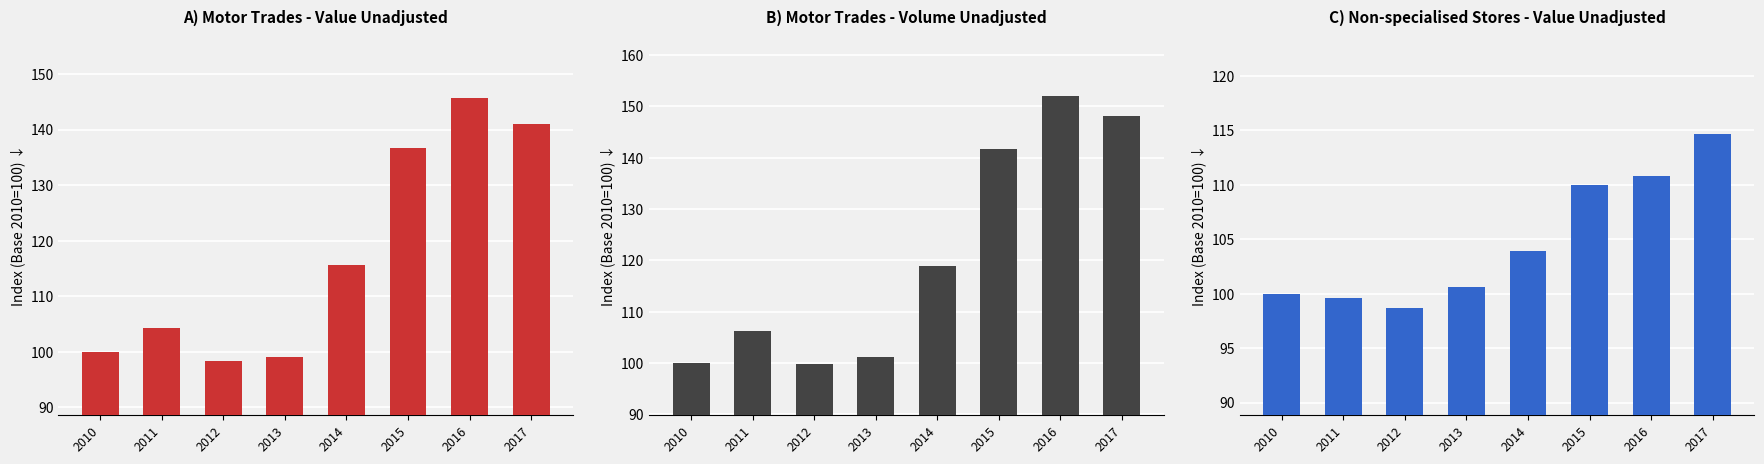

What is the difference between the highest and lowest values at 2017?

33.5